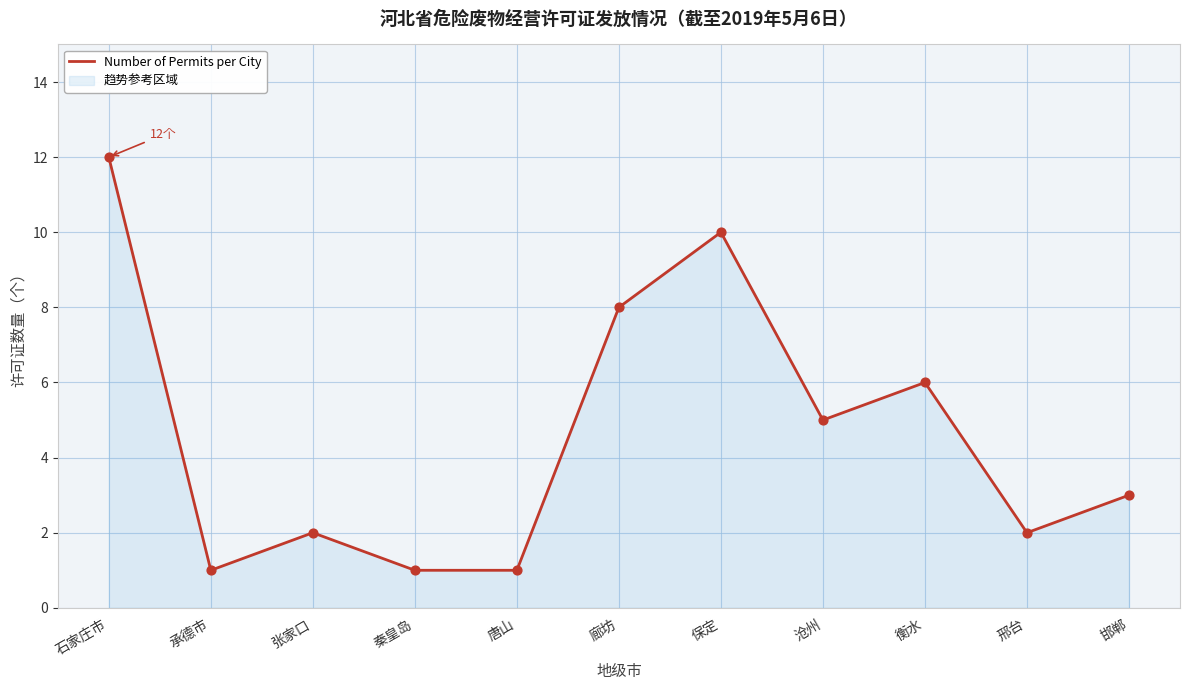

Between 唐山 and 秦皇岛, which is larger?

唐山